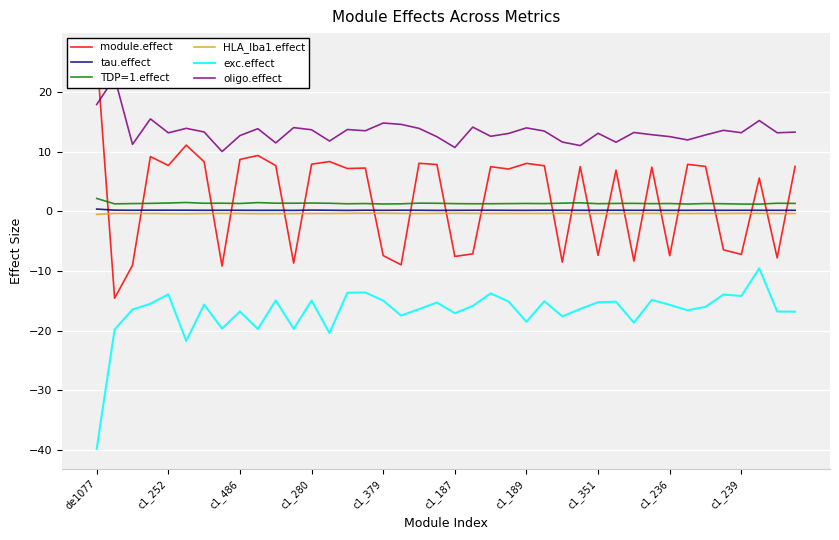

What is the label of the 19th point from the right?

21